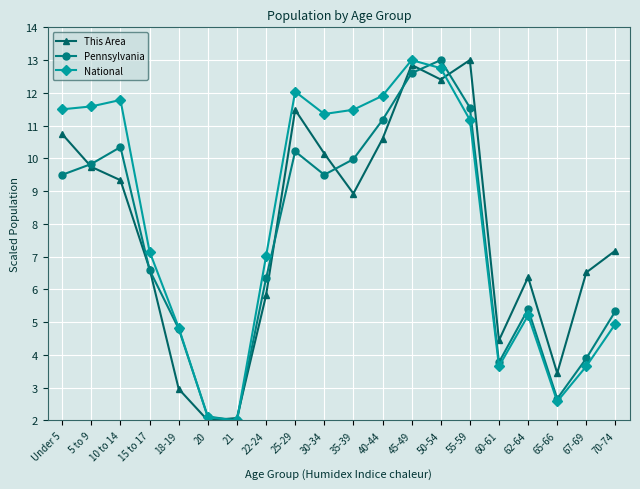

What are all the series names shown in the legend?

This Area, Pennsylvania, National